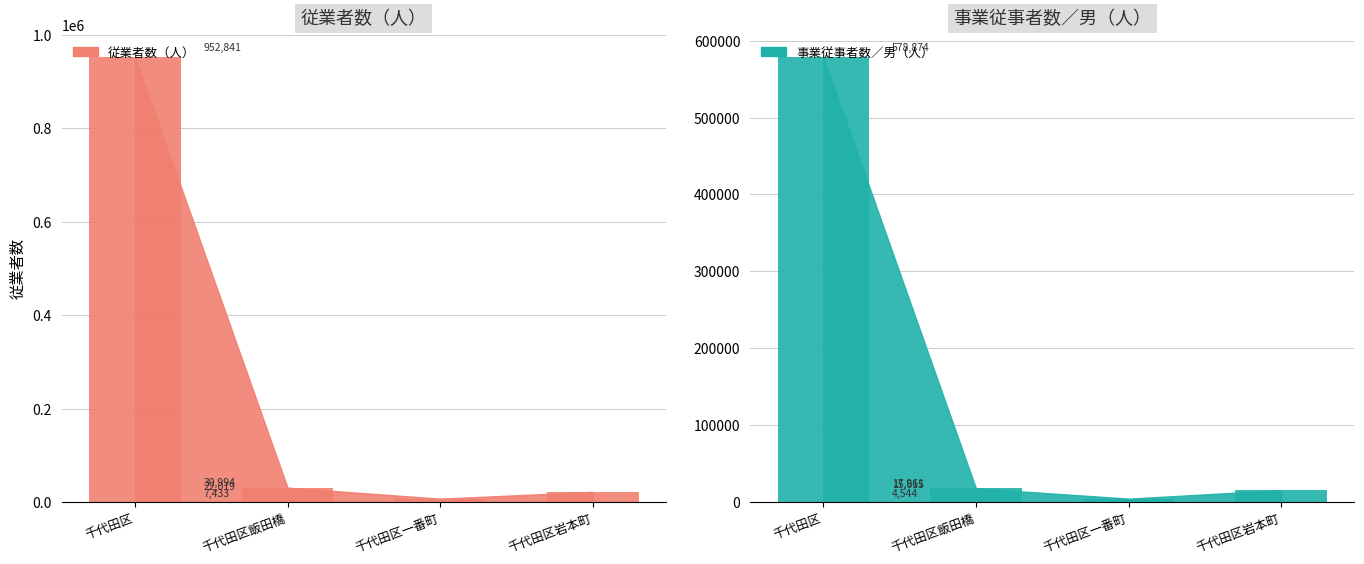

Where is 事業従事者数／男（人） nearest to the value 291709?

千代田区飯田橋